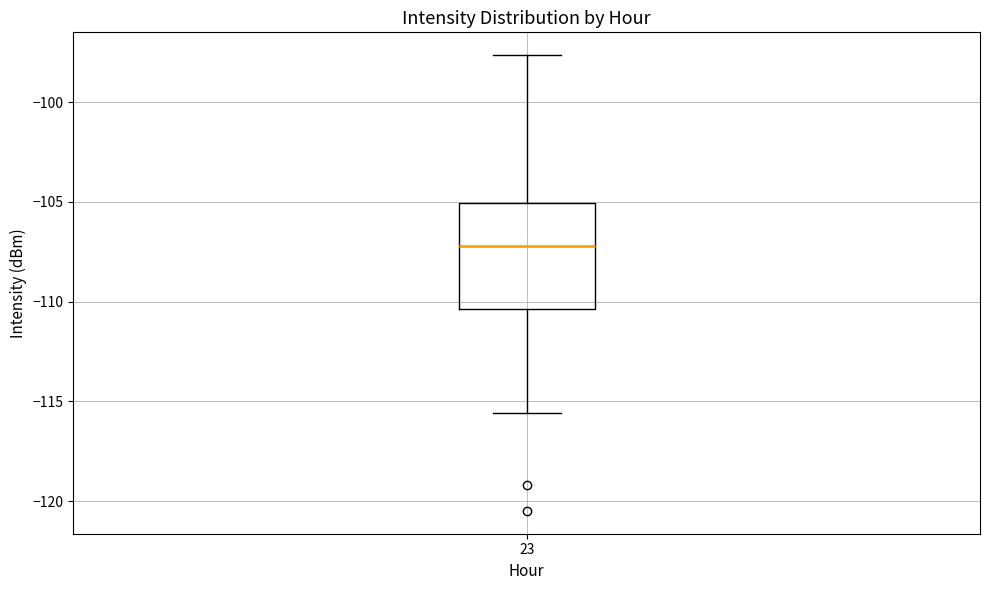

Transcribe this box plot: give where the median line is, the range the box spans, and where the two whiskers end, as read against the y-axis. The values are not printed on the chart, so give them approximately, as read against the axis.

median -107.0, box -110.5 to -105.0, whiskers -115.5 to -97.5